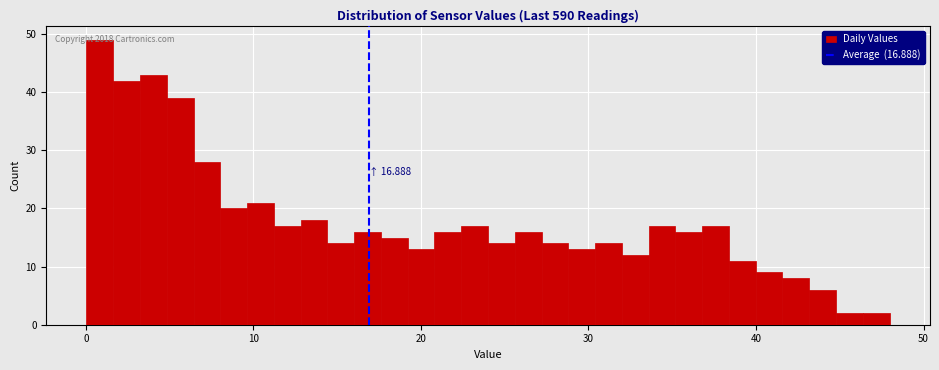

Read against the x-axis, roughly where is the centre of the tallest bar?

1